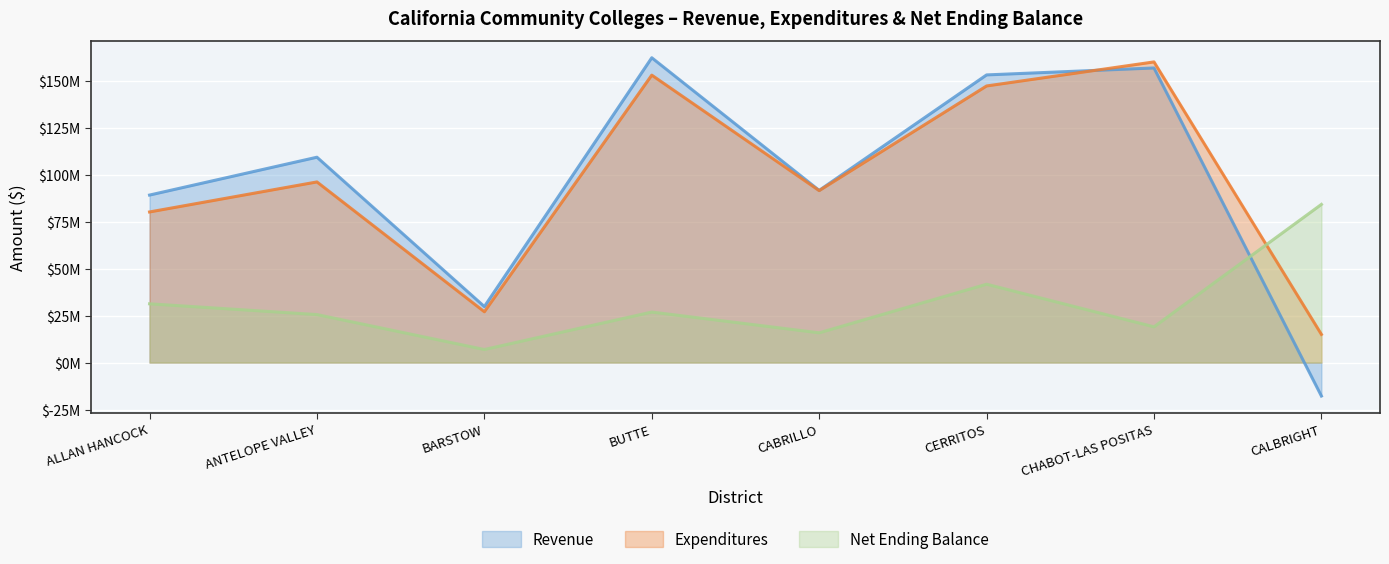

Which has a higher value, CALBRIGHT or ANTELOPE VALLEY?

ANTELOPE VALLEY